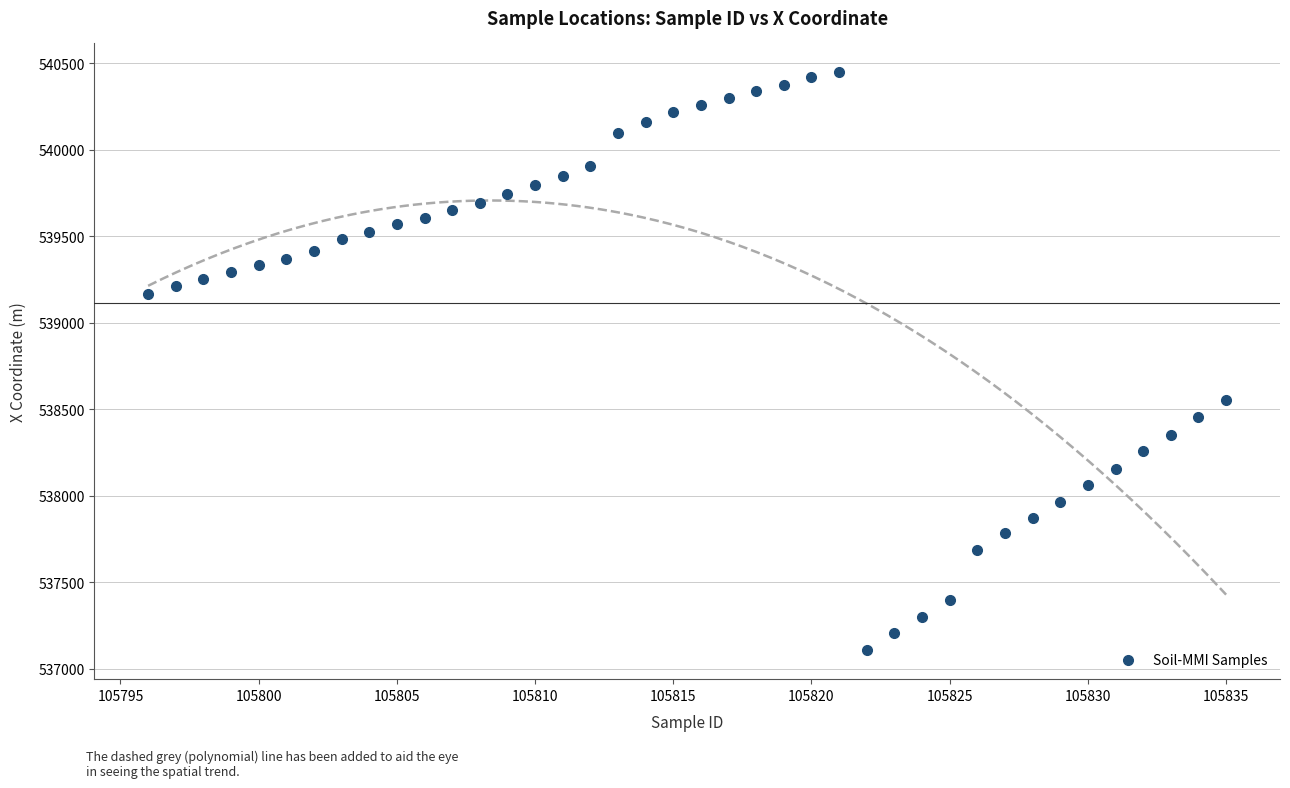

What is the range of Y values (max minus min)?

3341